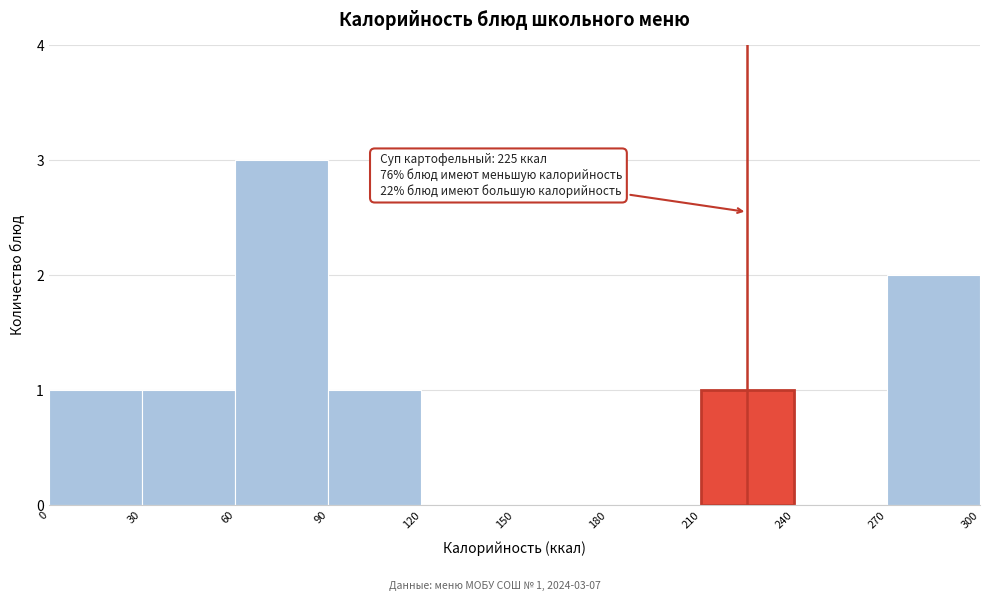

Which range on the x-axis has the tallest bar?

60 to 90